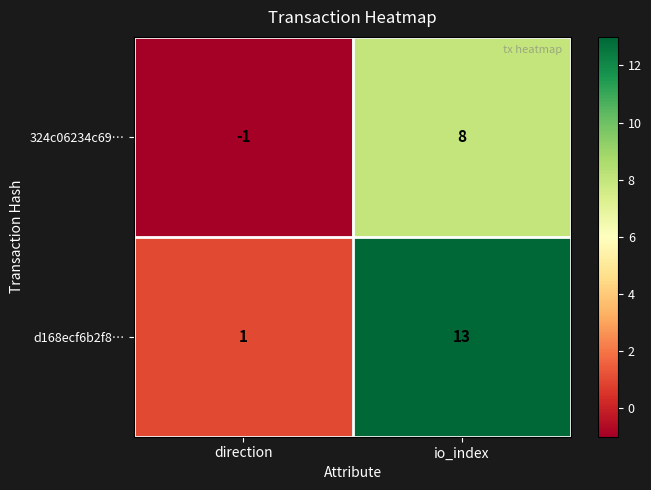

Between direction and io_index, which series saw the biggest shift?

d168ecf6b2f8…